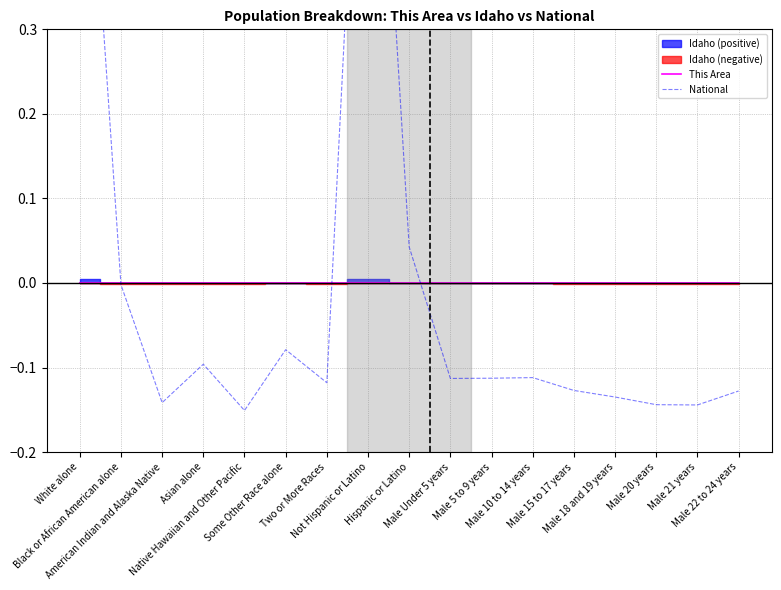

In This Area, how many points are lower than both neighbors (excluding endpoints)?

4